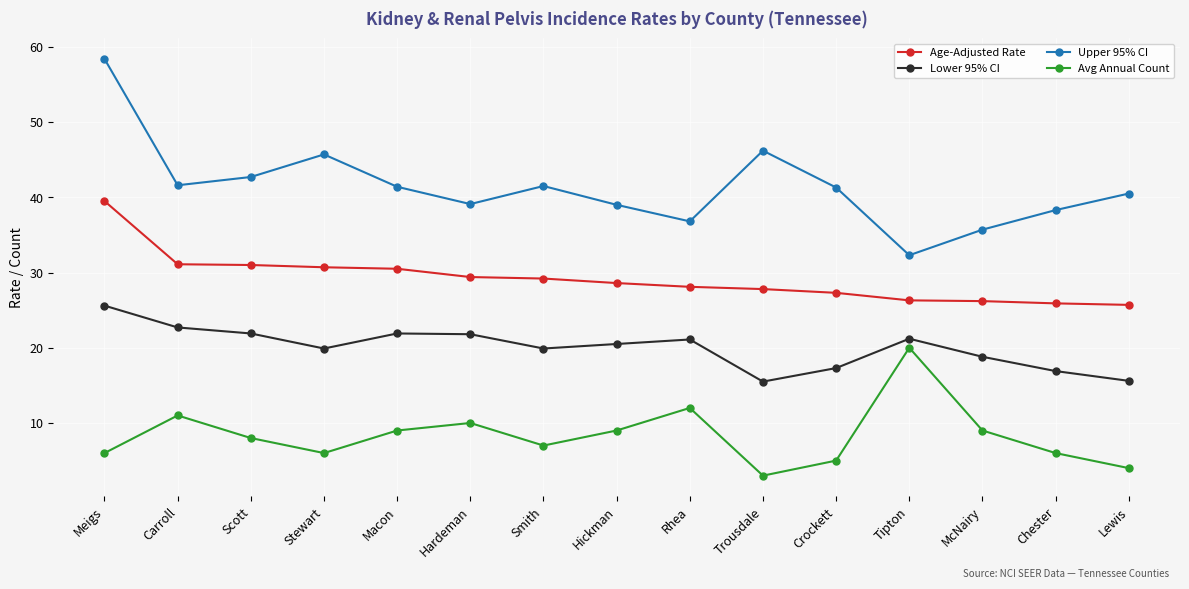

What is the sum of the Upper 95% CI values at Hardeman and Crockett?

80.4